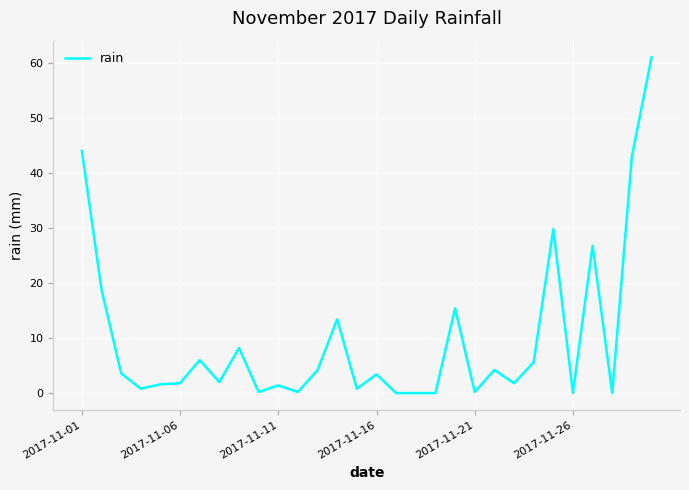

What is the greatest value displayed?

61.0